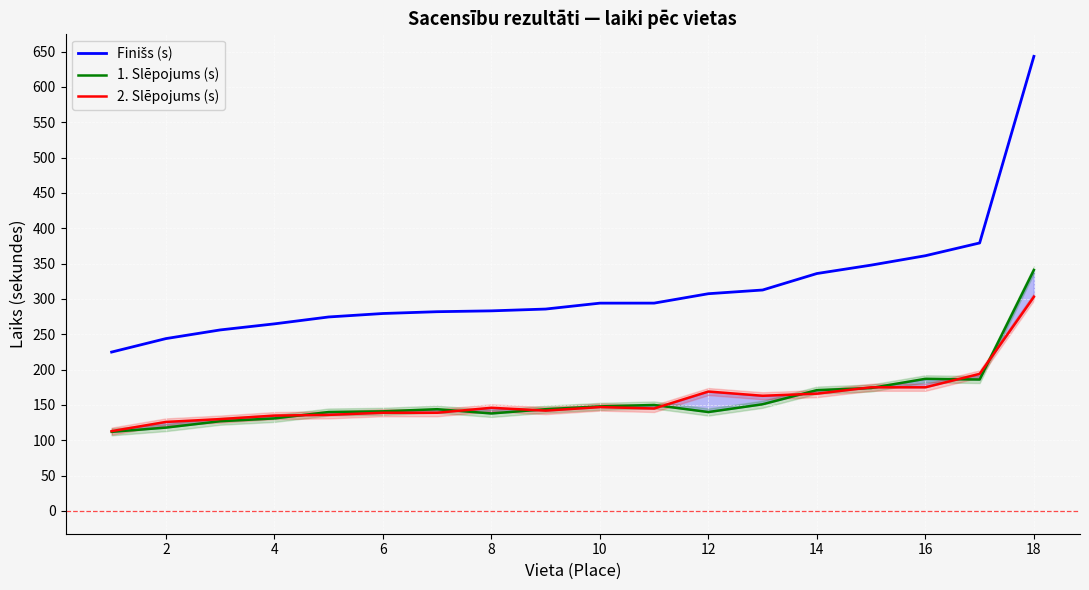

How many categories are shown in the chart?

18